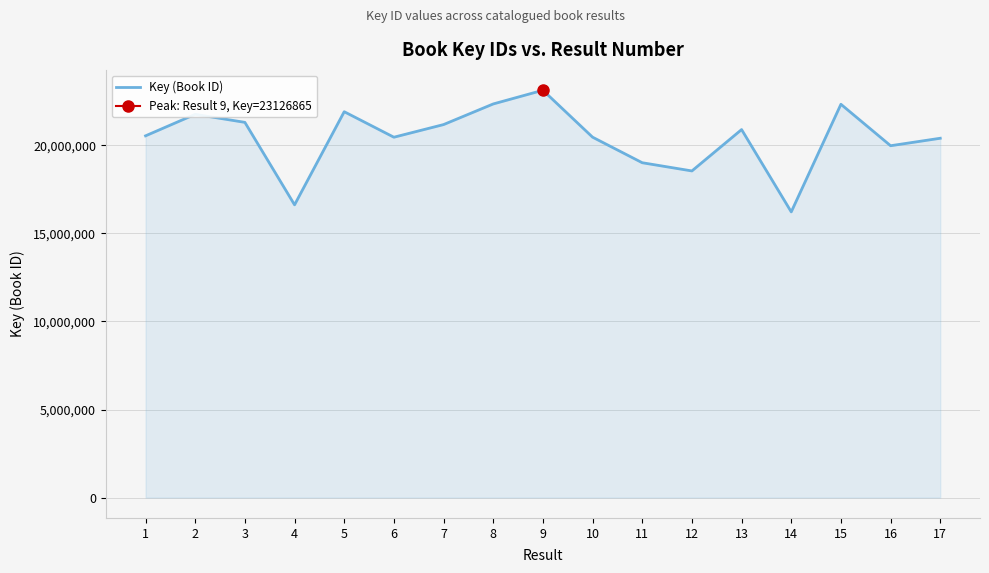

Reading left to right, list all the values displayed in this chart.

20539038	21761666	21304139	16621883	21909079	20460471	21178124	22349488	23126865	20462561	19011791	18545902	20894568	16220892	22330956	19977320	20401883